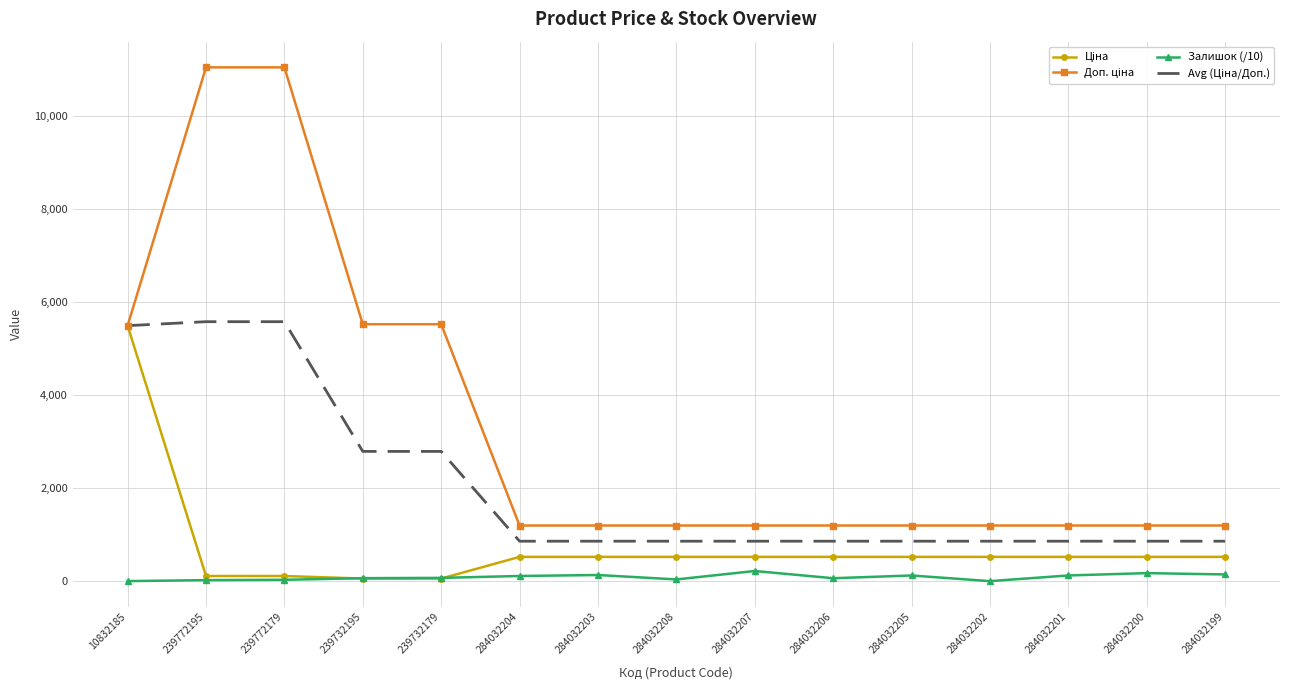

What is the maximum value shown in the chart?

11055.0